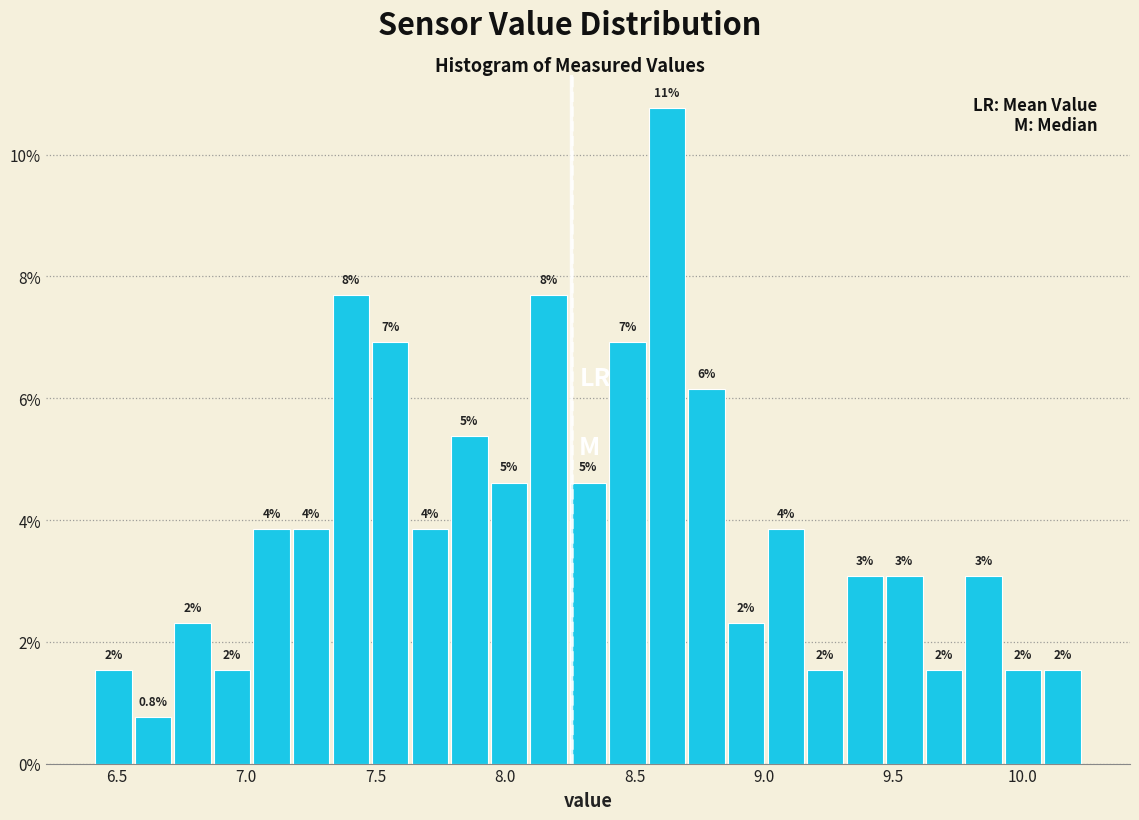

Around what value on the x-axis is the tallest bar? Give the approximate position of its centre, as read against the axis.

8.65